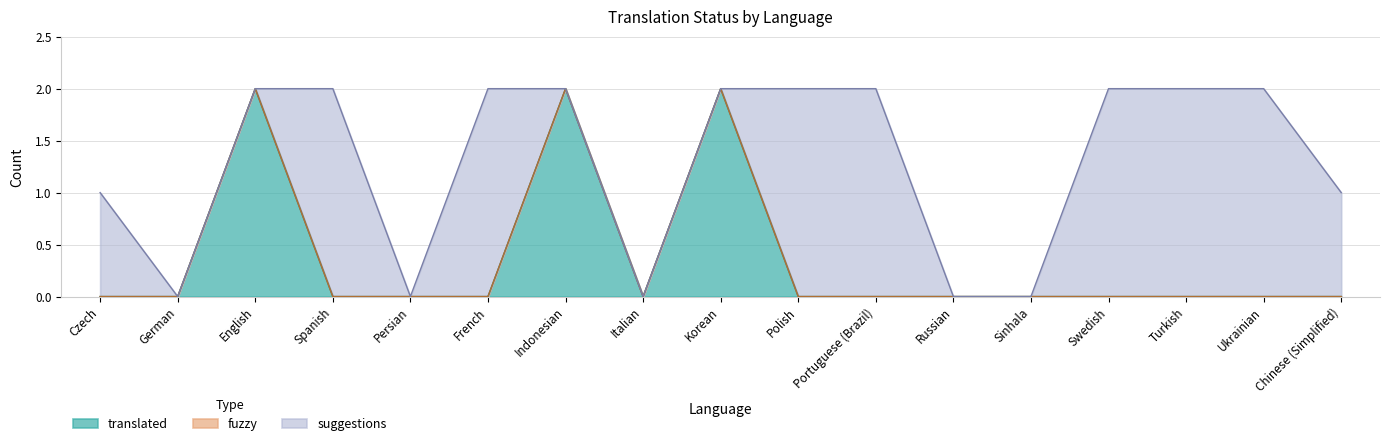

How many data points in suggestions are above 1?

7